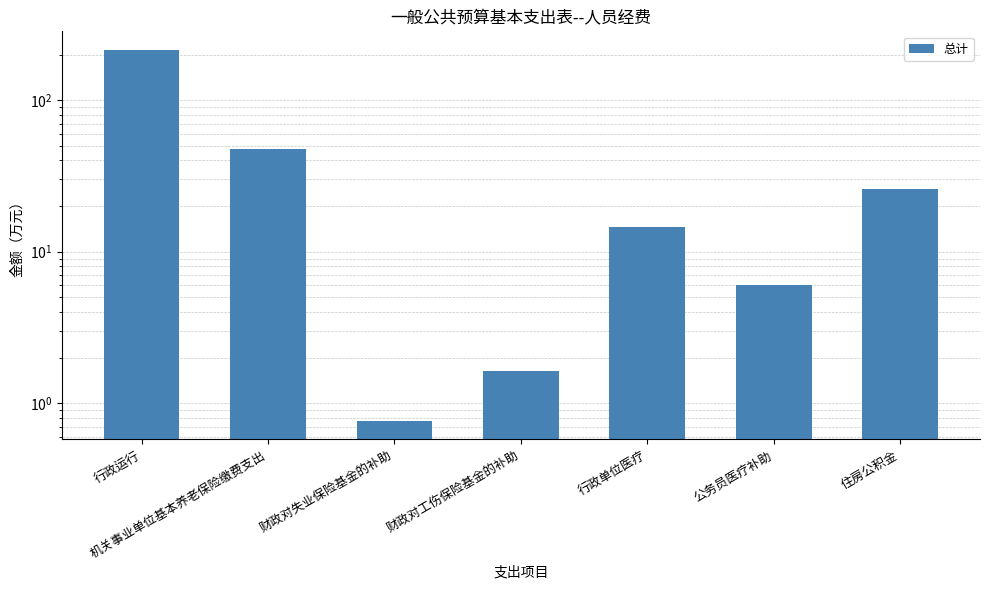

Reading left to right, list all the values displayed in this chart.

行政运行=215.0	机关事业单位基本养老保险缴费支出=47.5	财政对失业保险基金的补助=0.8	财政对工伤保险基金的补助=1.6	行政单位医疗=14.5	公务员医疗补助=6.0	住房公积金=25.8